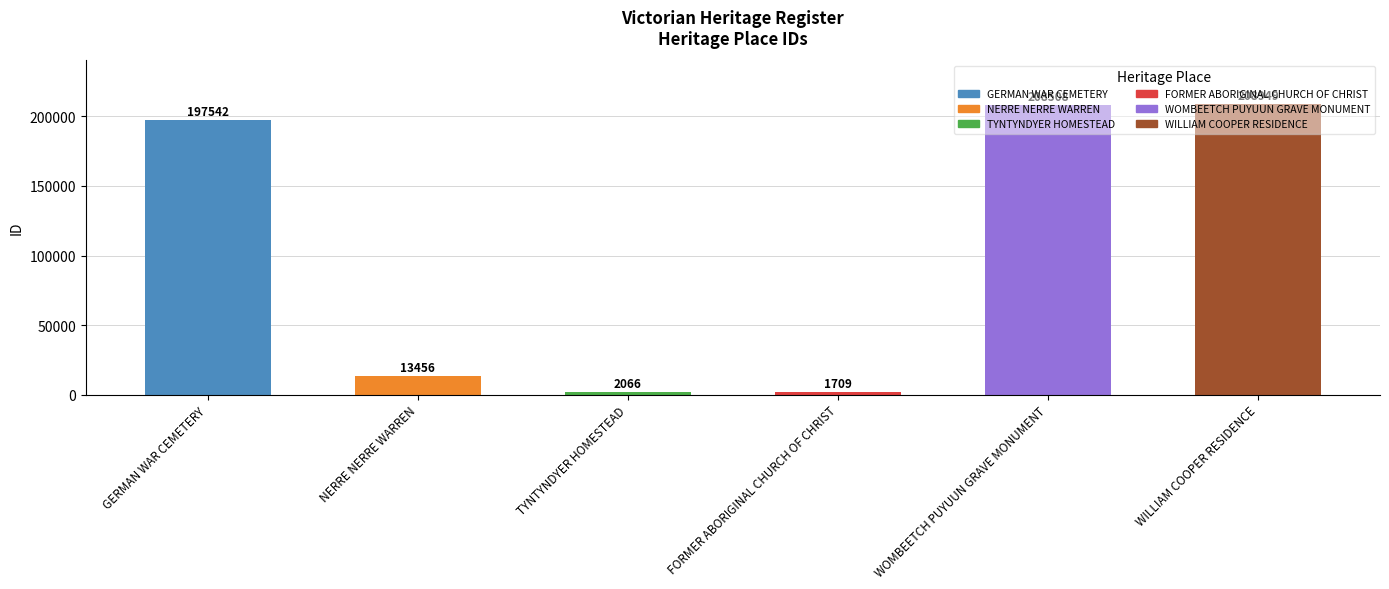

How many categories are shown in the chart?

6